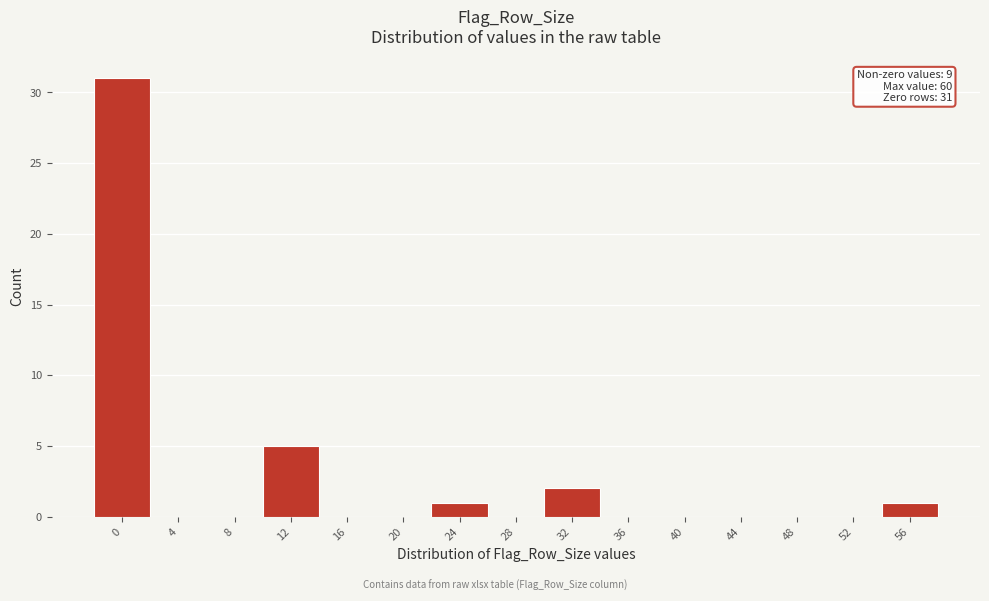

Reading right to left, extract all data points from this chart.

56=1	52=0	48=0	44=0	40=0	36=0	32=2	28=0	24=1	20=0	16=0	12=5	8=0	4=0	0=31